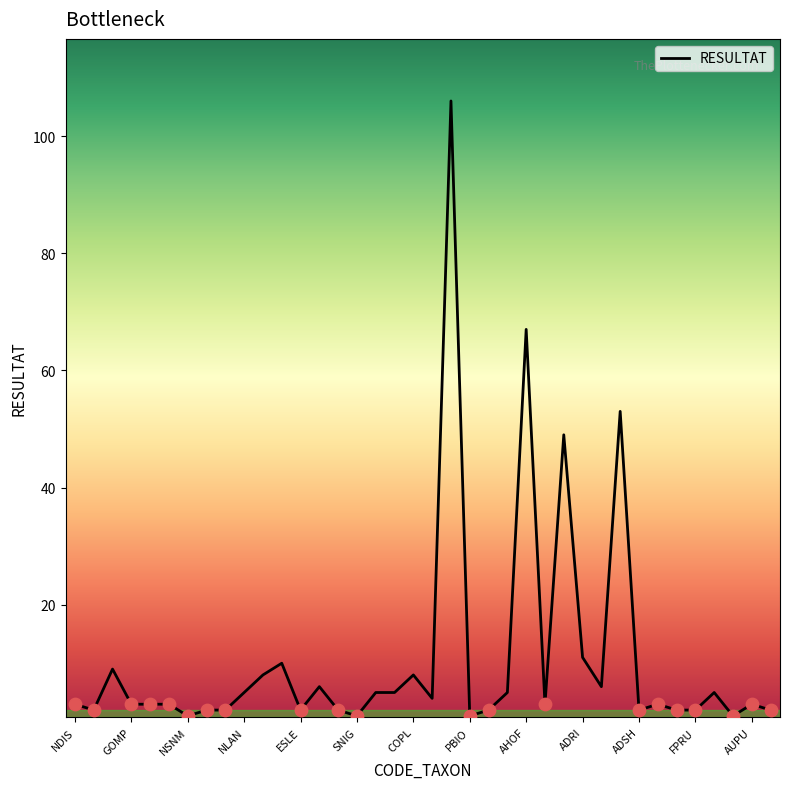

What is the maximum value shown in the chart?

106